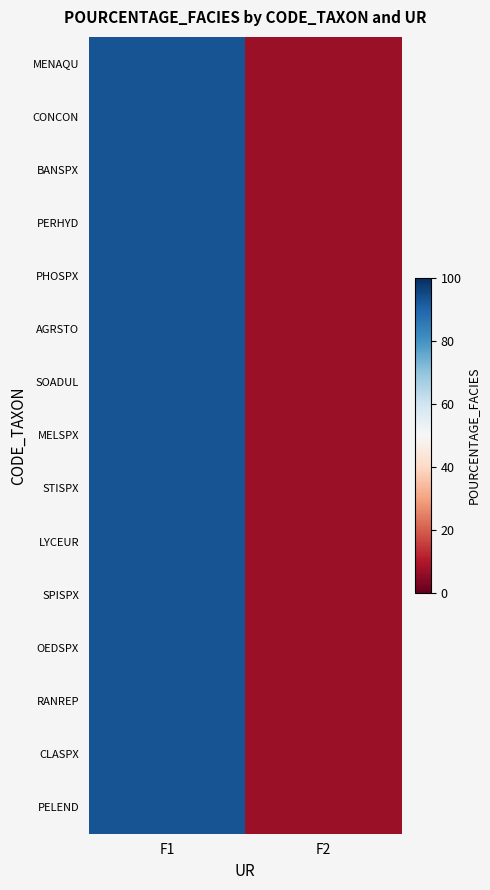

What is the total value across all series at F2?

105